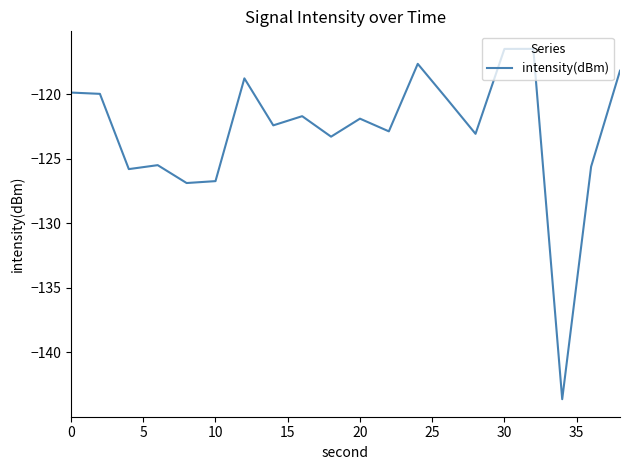

What is the difference between the second highest and second lowest values?

10.4